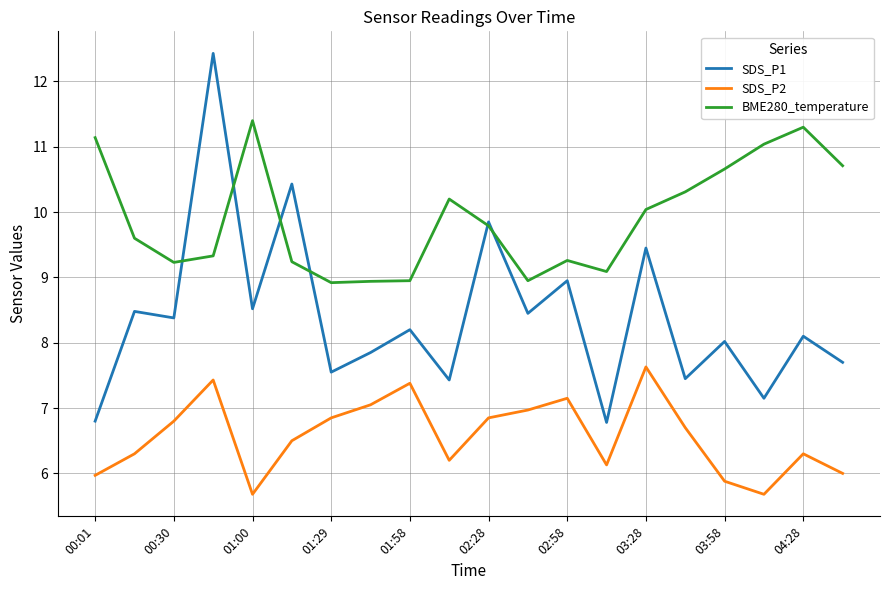

What is the greatest value displayed?

12.4